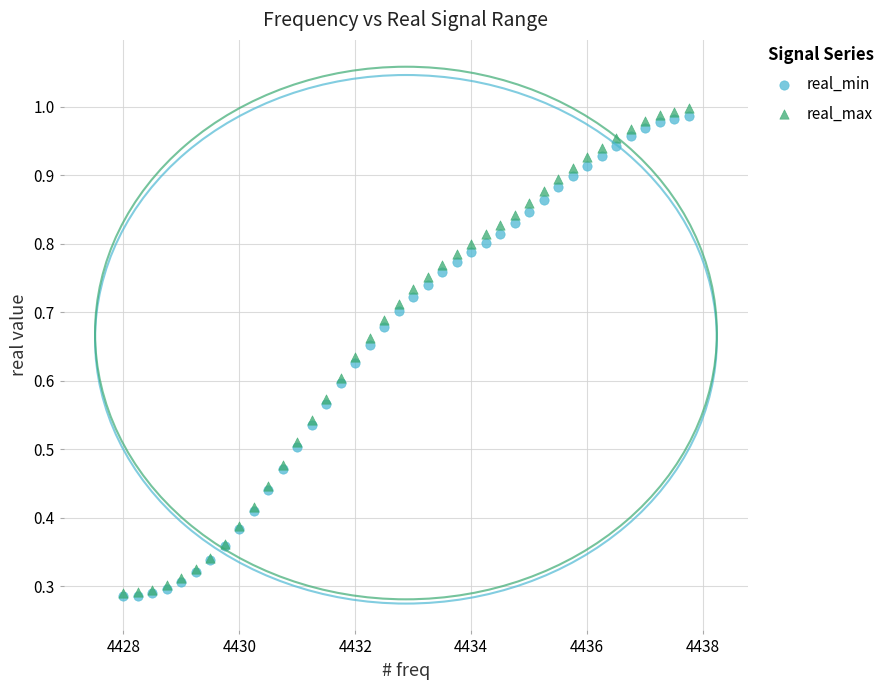

What are all the series names shown in the legend?

real_min, real_max